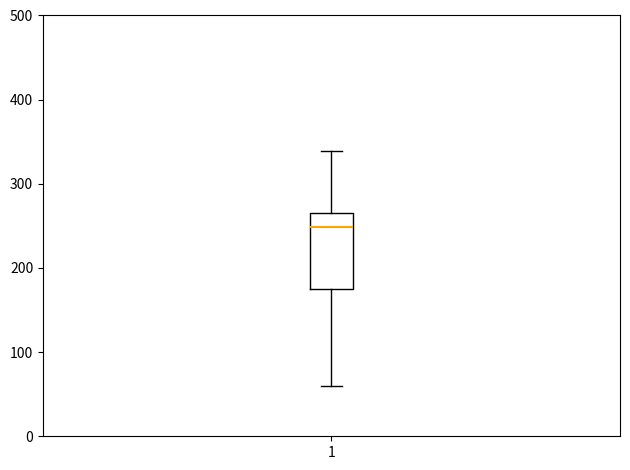

Read this box plot against the y-axis: the position of the median line, the range covered by the box, and the ends of both whiskers. The values are not printed on the chart, so give them approximately, as read against the axis.

median 250, box 170 to 270, whiskers 60 to 340